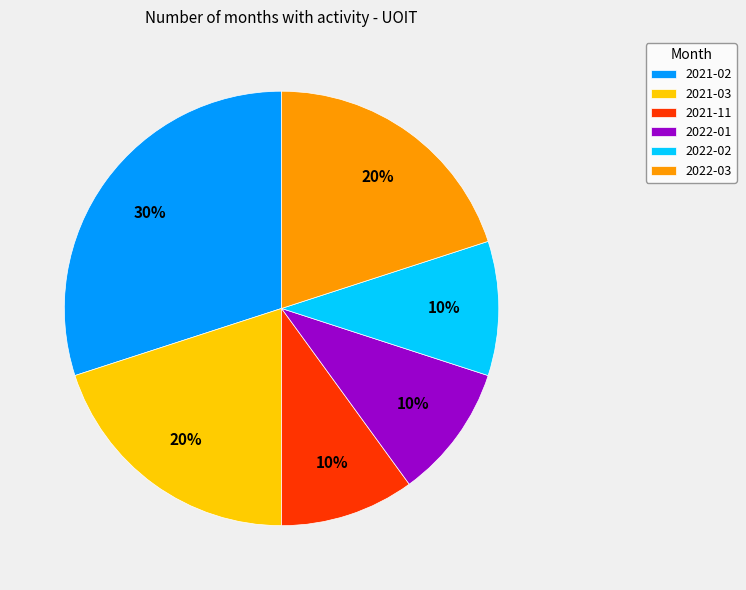

To the nearest percent, what is the average slice percentage?

17%